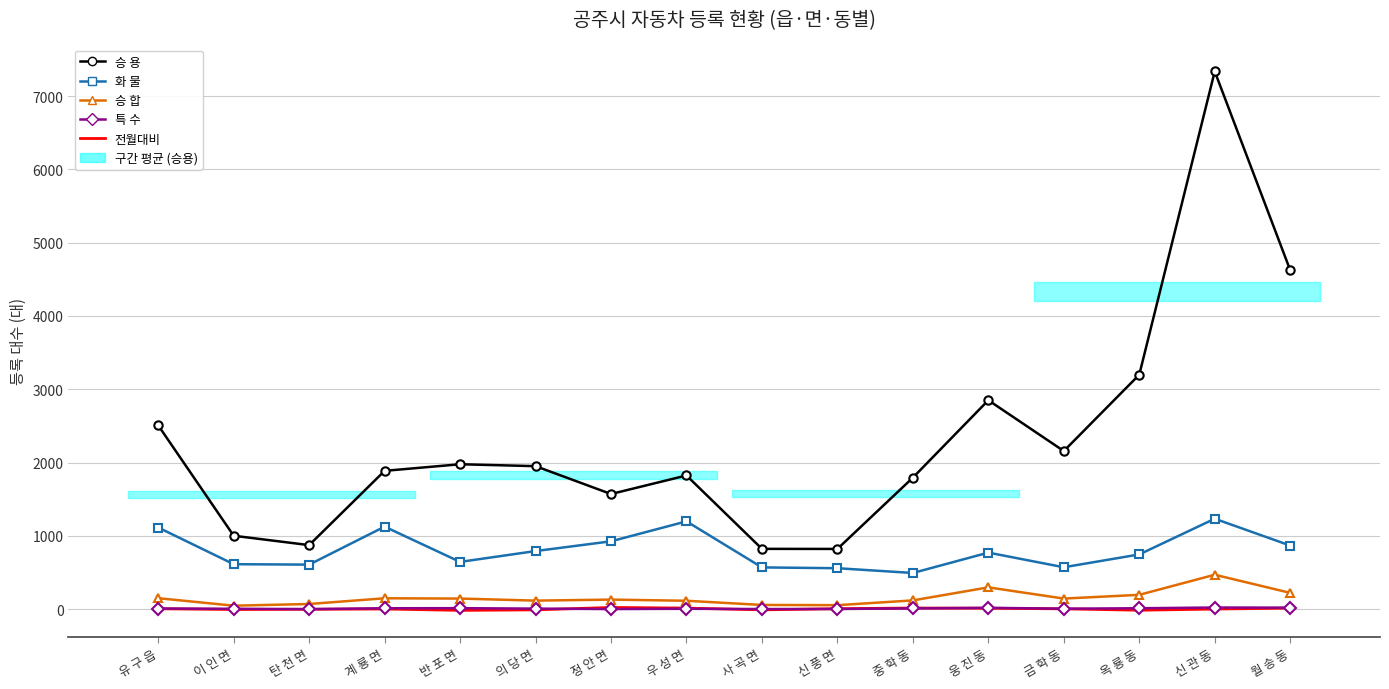

Rank the categories by 승 합 value from highest to lowest.

신 관 동, 웅 진 동, 월 송 동, 옥 룡 동, 유 구 읍, 계 룡 면, 반 포 면, 금 학 동, 정 안 면, 중 학 동, 의 당 면, 우 성 면, 탄 천 면, 사 곡 면, 신 풍 면, 이 인 면